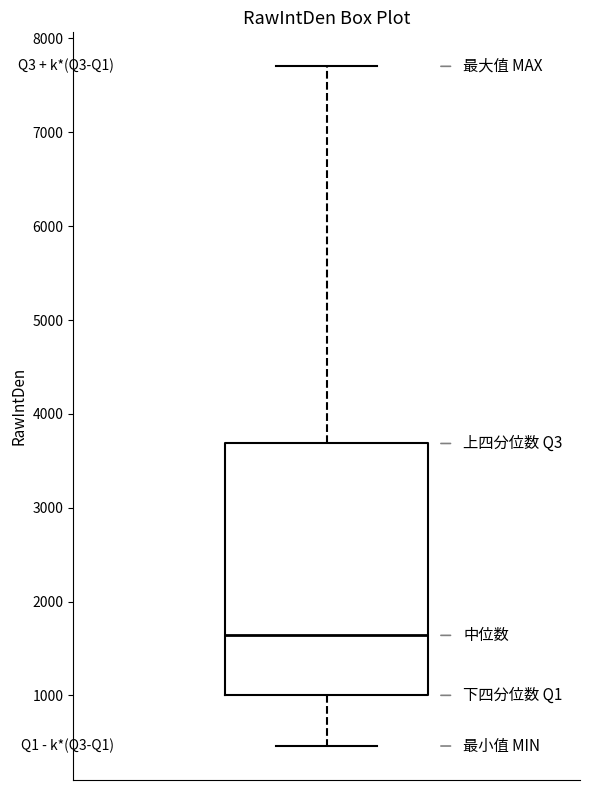

Transcribe this box plot: give where the median line is, the range the box spans, and where the two whiskers end, as read against the y-axis. The values are not printed on the chart, so give them approximately, as read against the axis.

median 1600, box 1000 to 3700, whiskers 500 to 7700